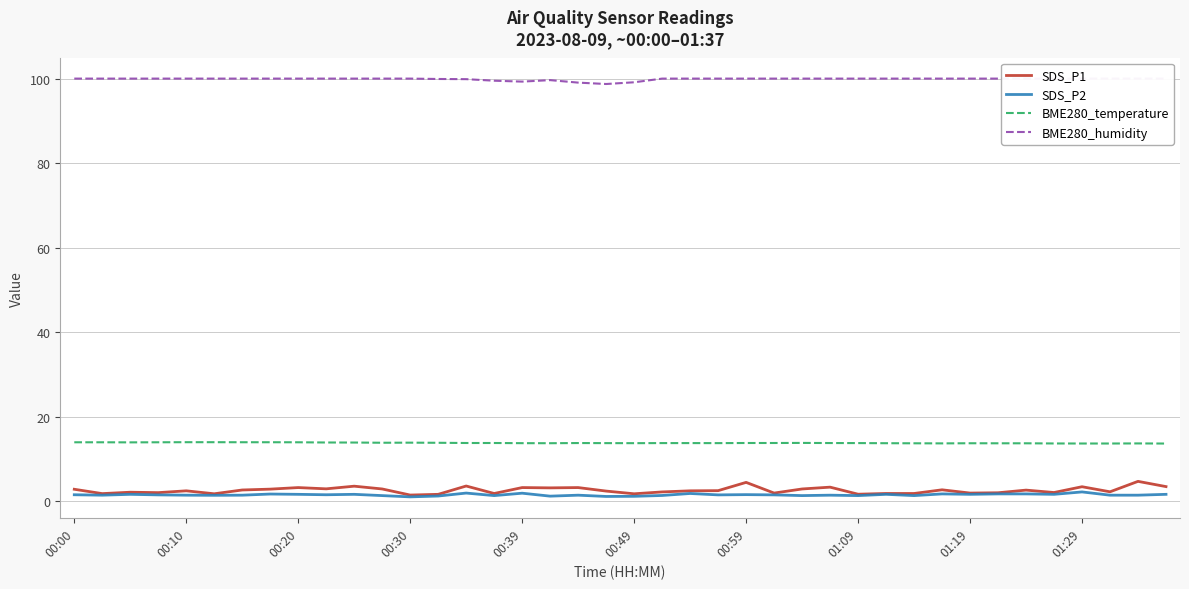

The value of BME280_temperature at 00:59 is 22.8. True or false?

False